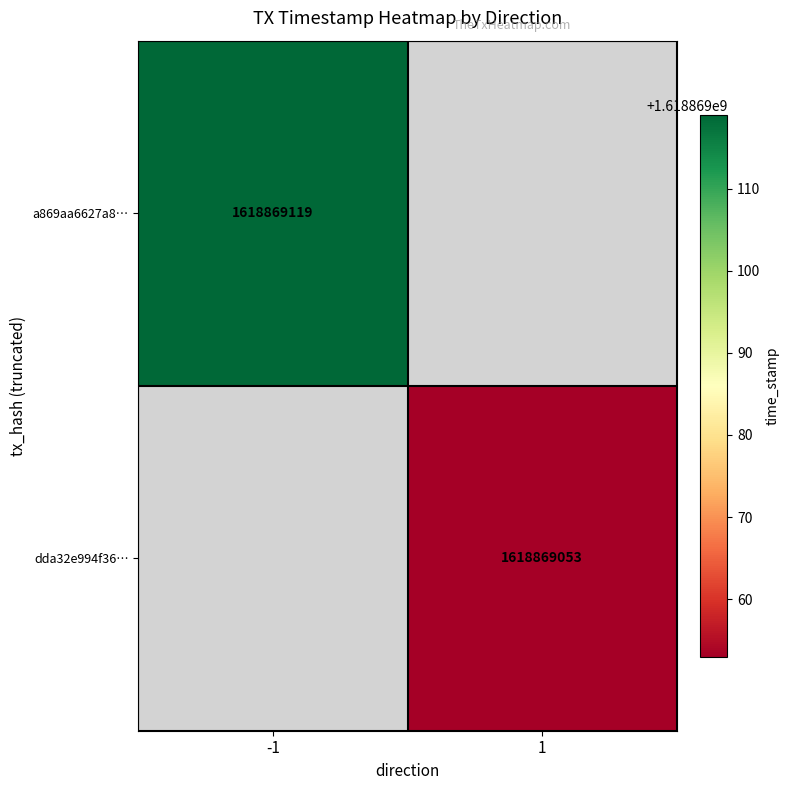

What is the spread (max minus min) of values at direction?

2